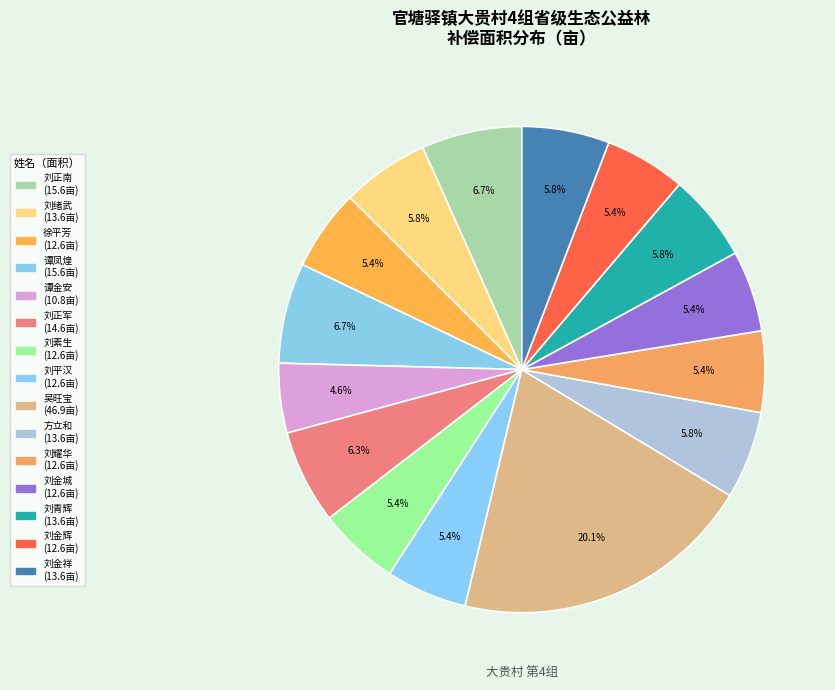

Is there any slice that represents more than half of the pie?

No